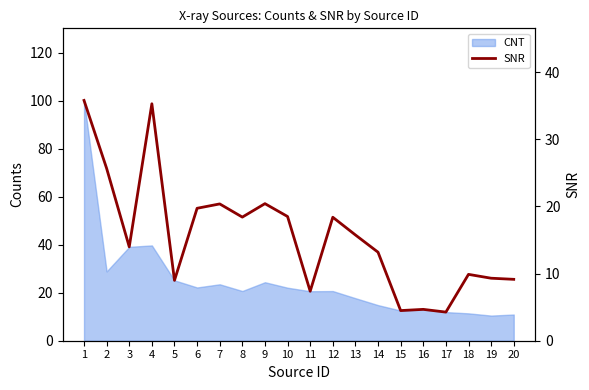

What is the difference between the maximum and second lowest values?

31.3